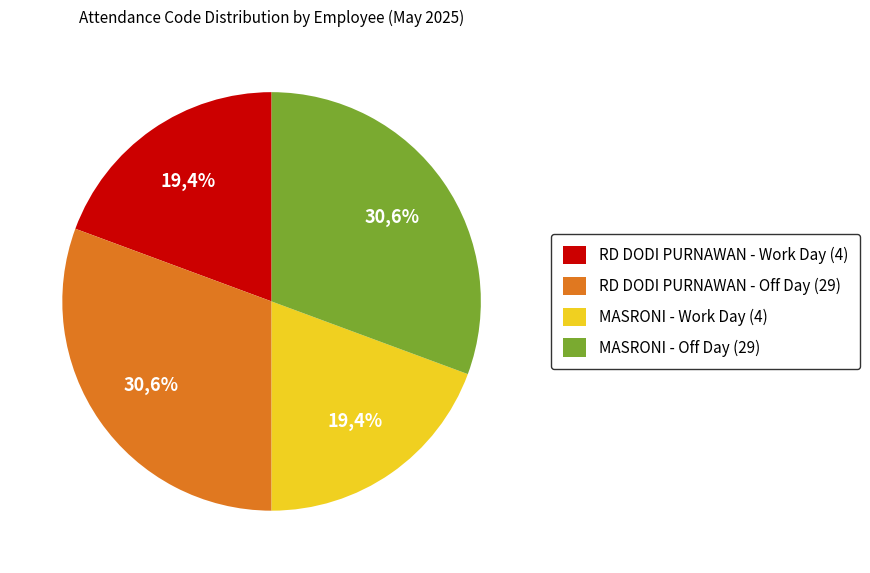

Which slice is the smallest?

RD DODI PURNAWAN (value=4)